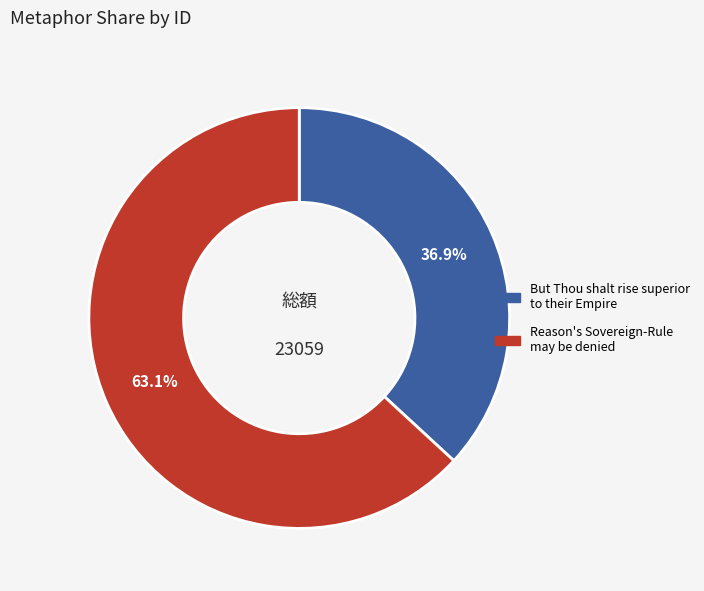

To the nearest percent, what is the combined percentage of Reason's Sovereign-Rule may be denied and But Thou shalt rise superior to their Empire?

100%